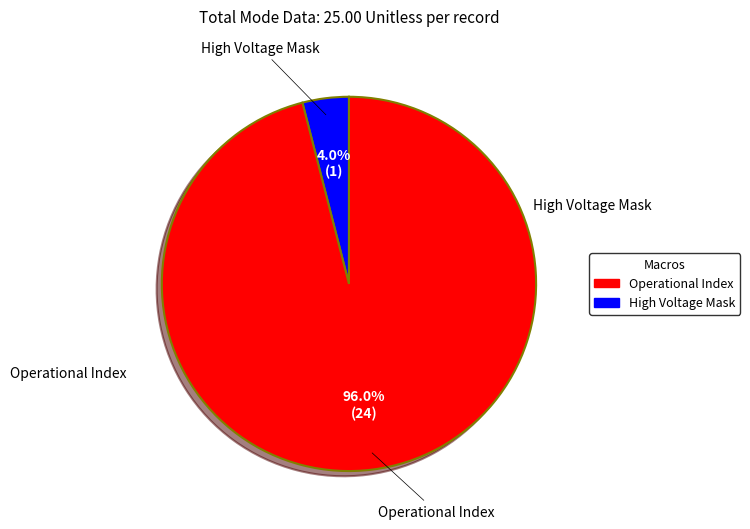

Which has a higher value, Operational Index or High Voltage Mask?

Operational Index